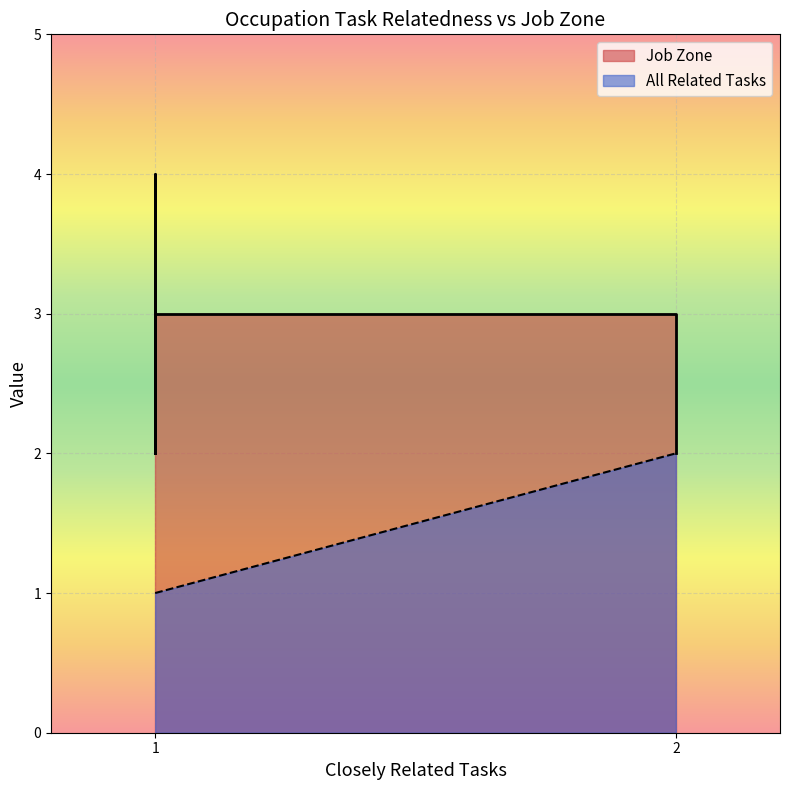

What is the difference between the maximum and minimum values in the Job Zone series?

2